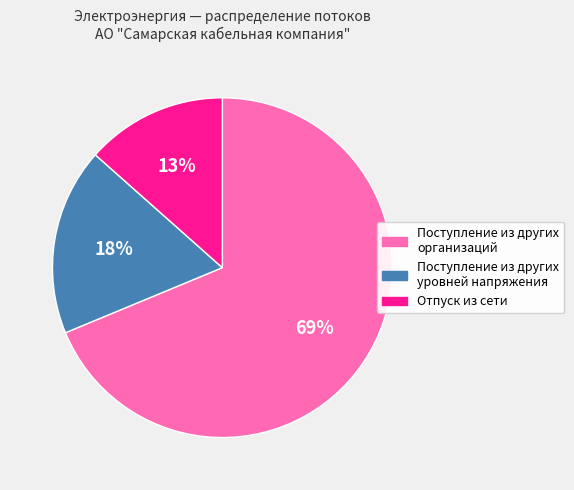

To the nearest percent, what is the combined percentage of Отпуск из сети and Поступление из других организаций?

82%